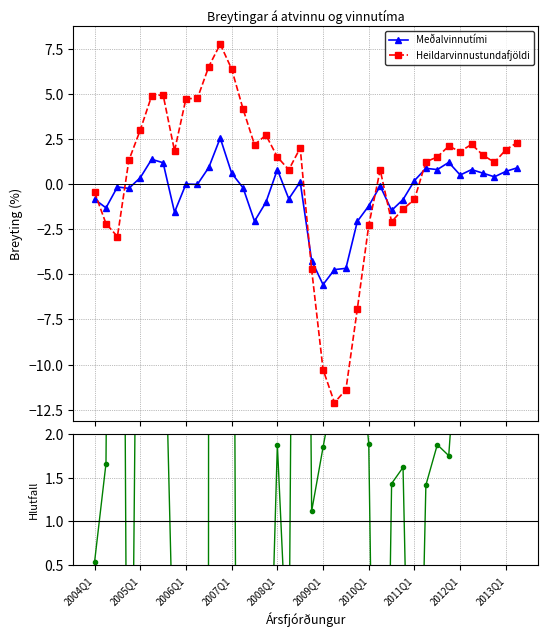

Rank the series by their average value, from highest to lowest.

Heildarvinnustundafjöldi, Ratio (Heildarvinnustundafjöldi / Meðalvinnutími), Meðalvinnutími